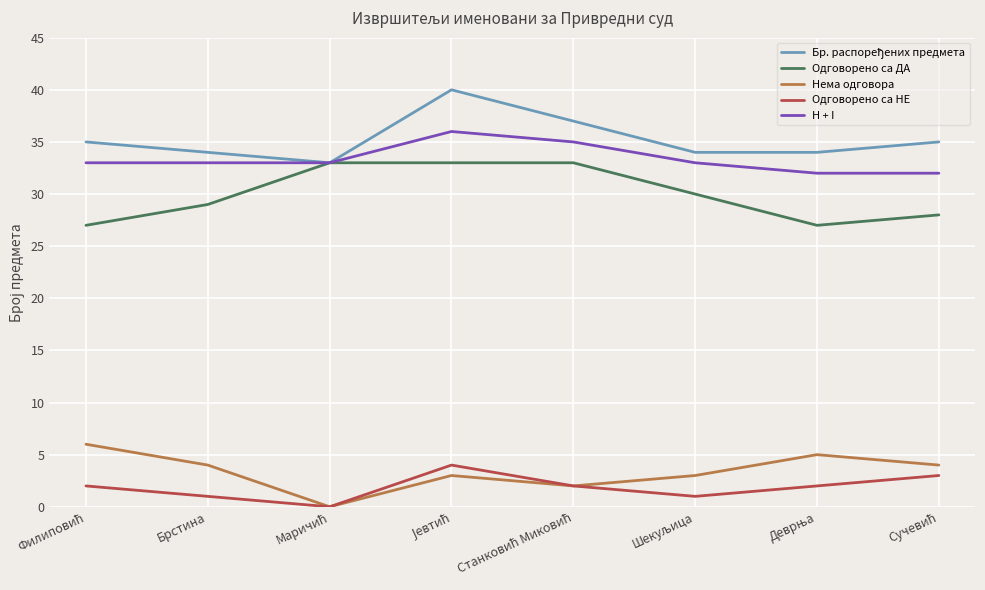

What is the sum of all Одговорено са ДА values?

240